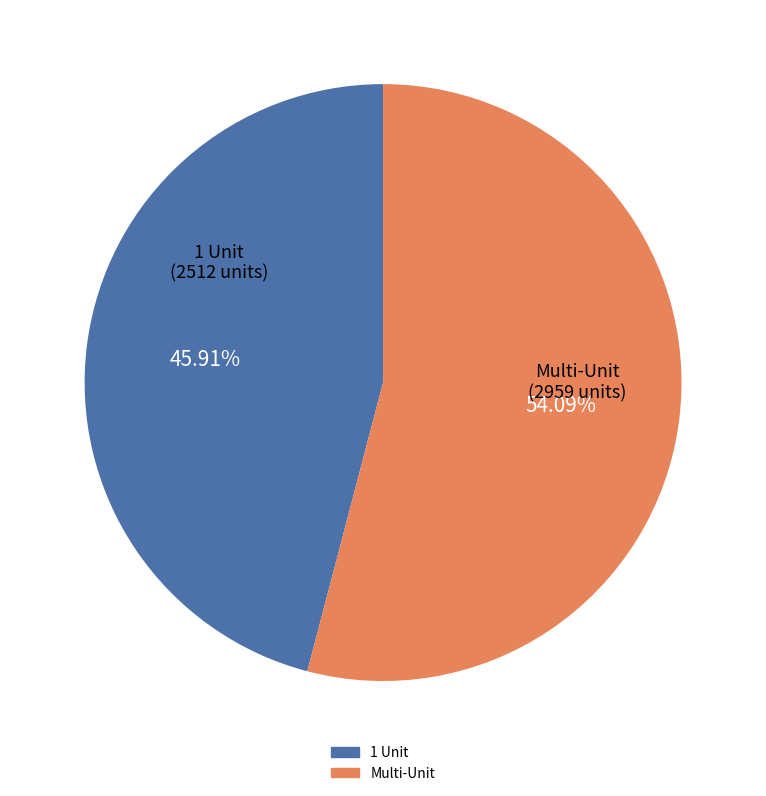

To the nearest percent, what is the difference between the largest and smallest slice percentages?

8%